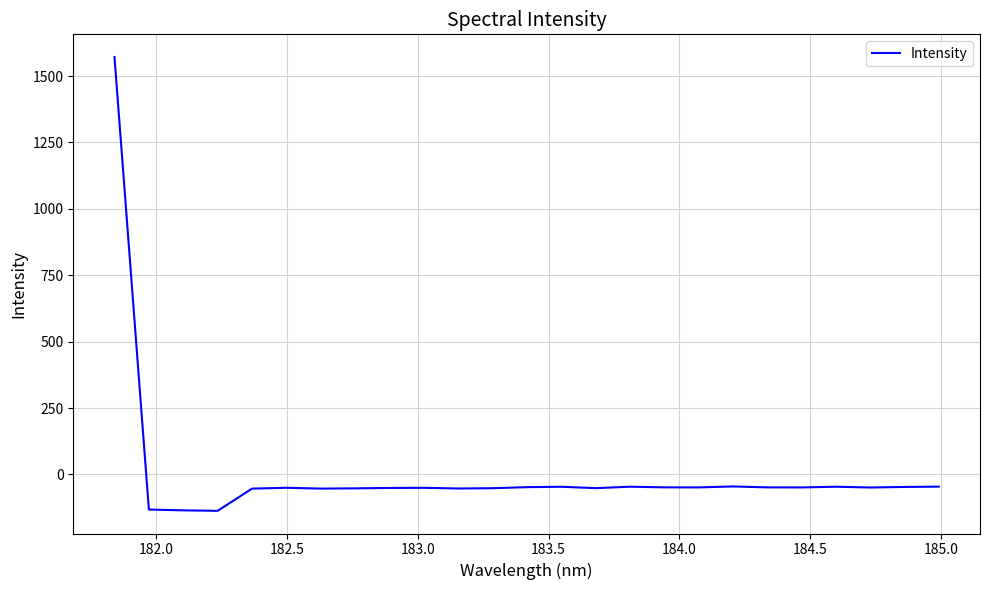

What is the difference between the maximum and minimum values?

1708.5